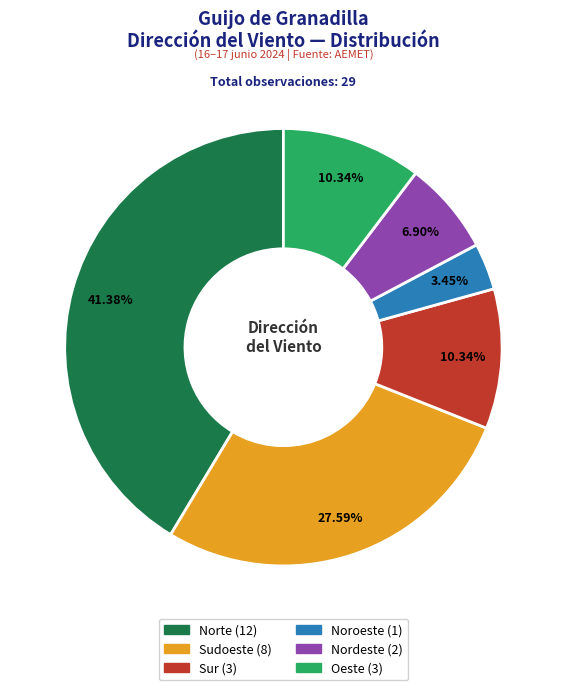

Is there any slice that represents more than half of the pie?

No